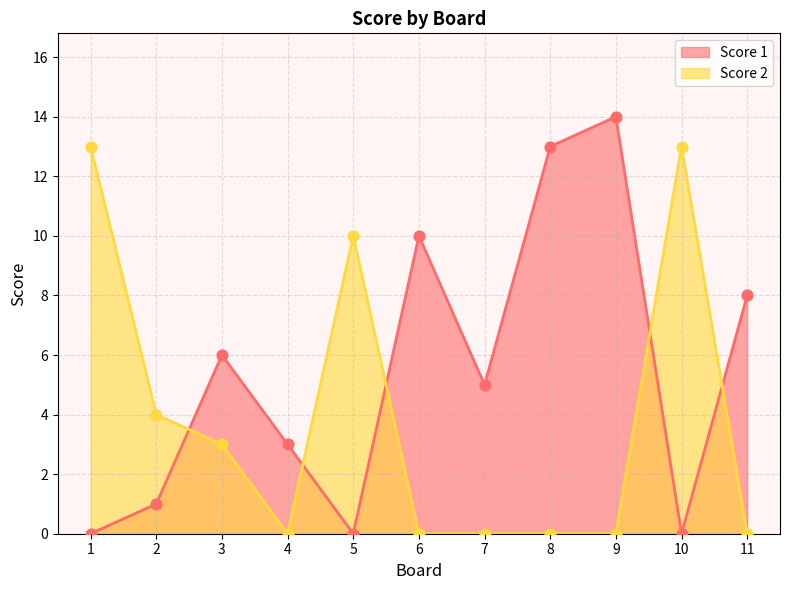

Which series reaches the maximum Y coordinate?

Score 1